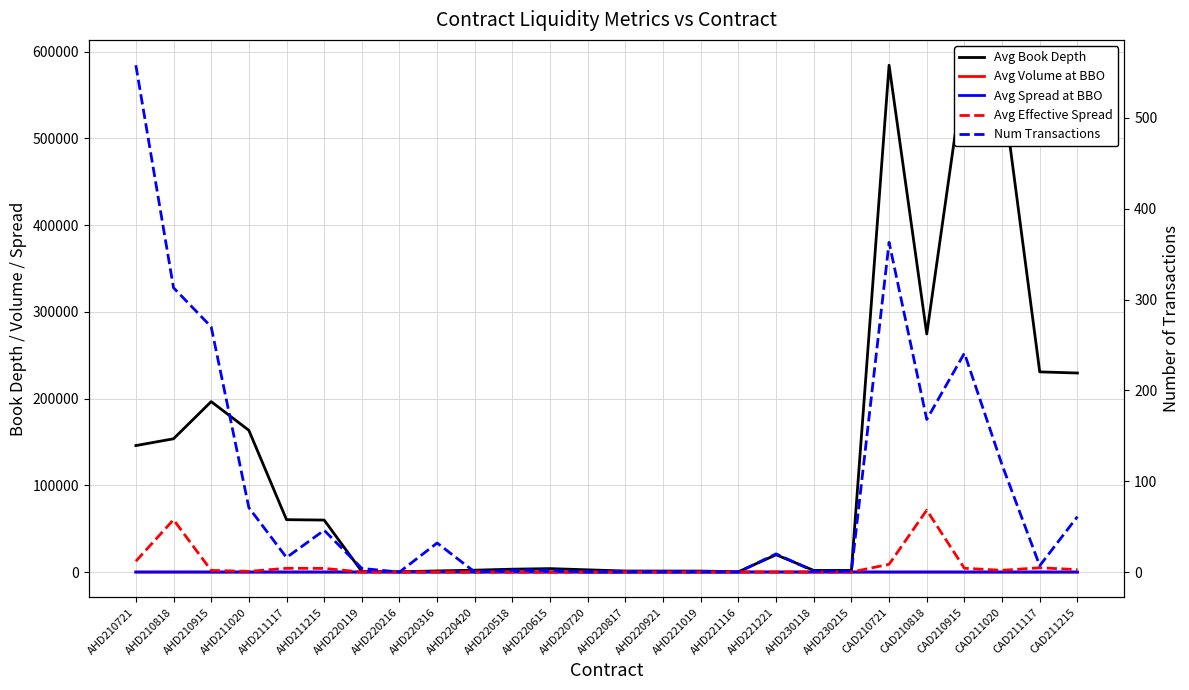

Does the chart have visible grid lines?

Yes